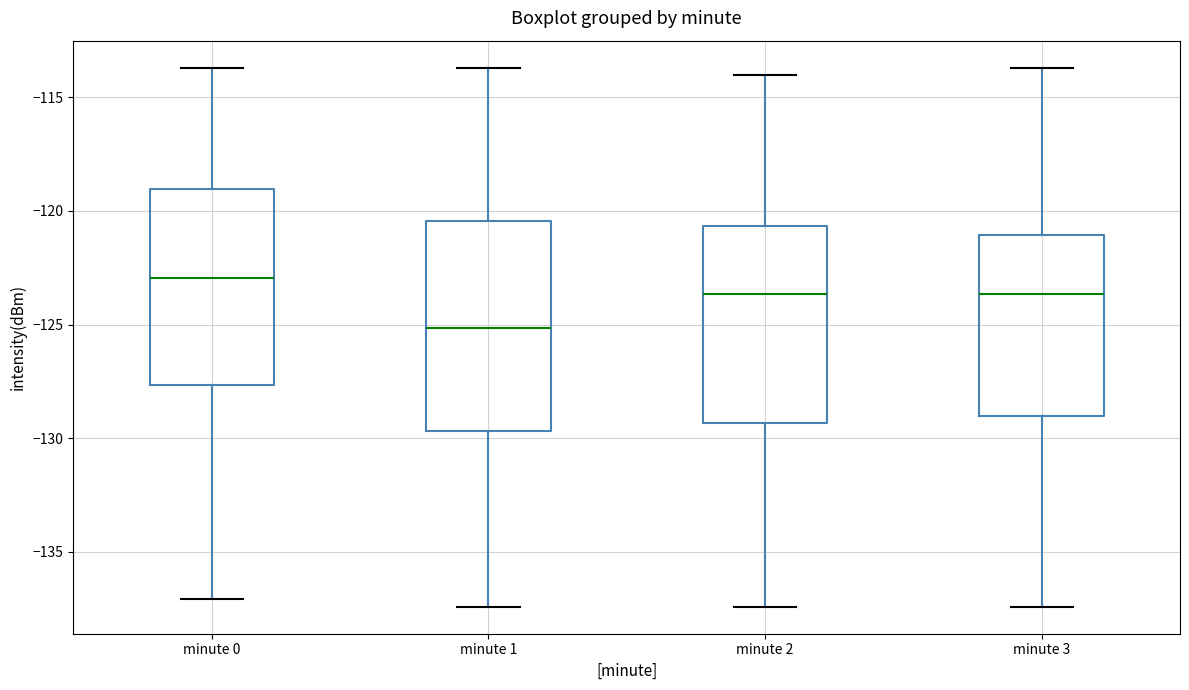

Which box's median line is the lowest?

minute 1